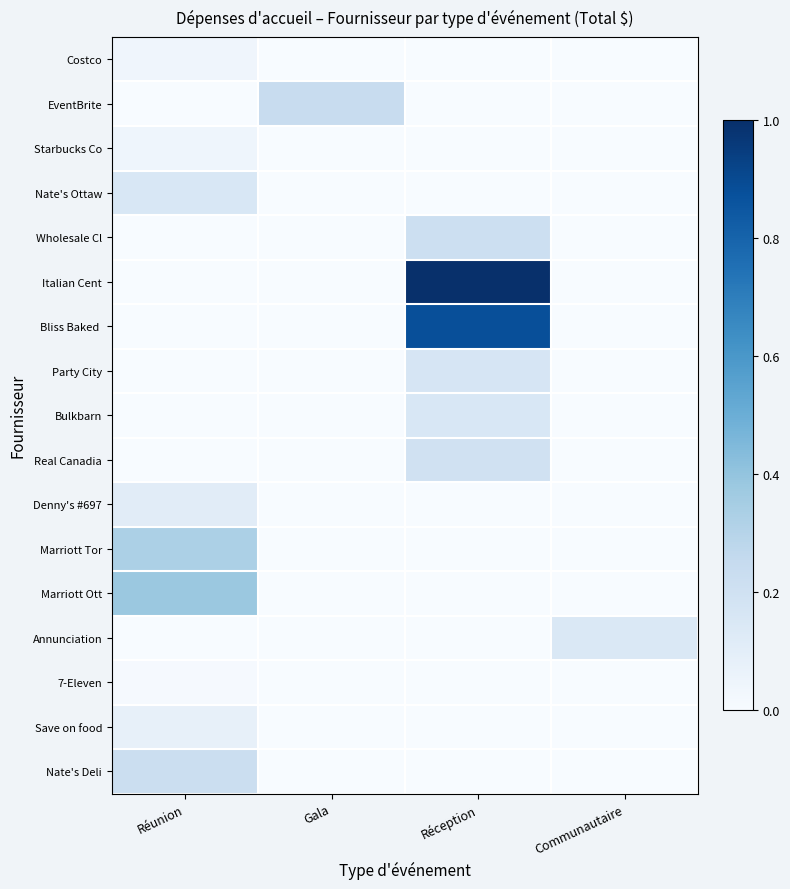

At which category is the sum across all series the highest?

Réception